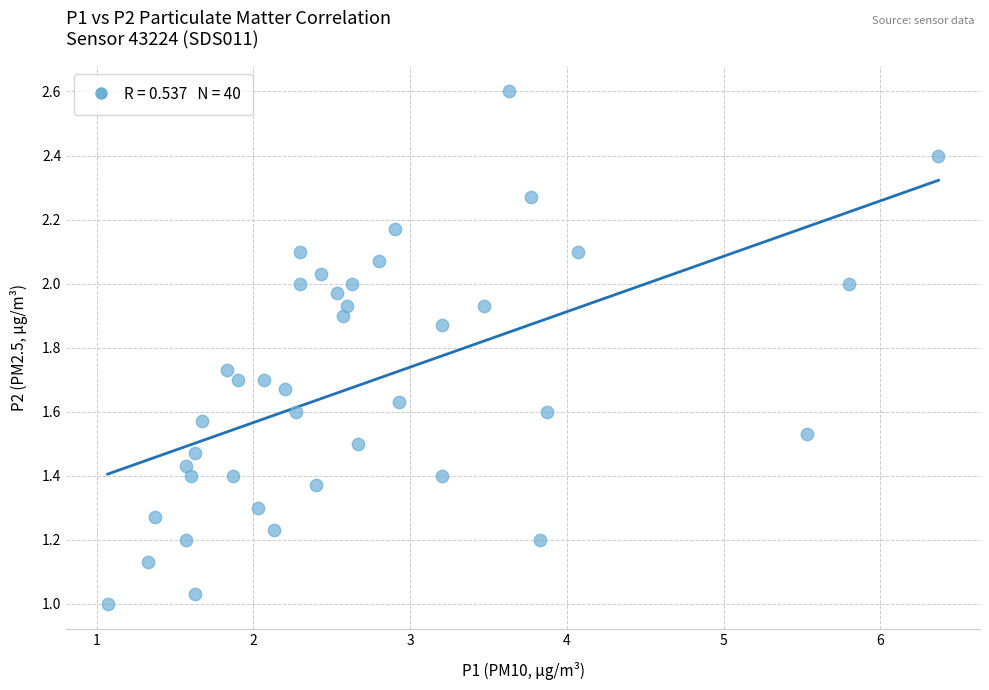

What is the range of X values (max minus min)?

5.3